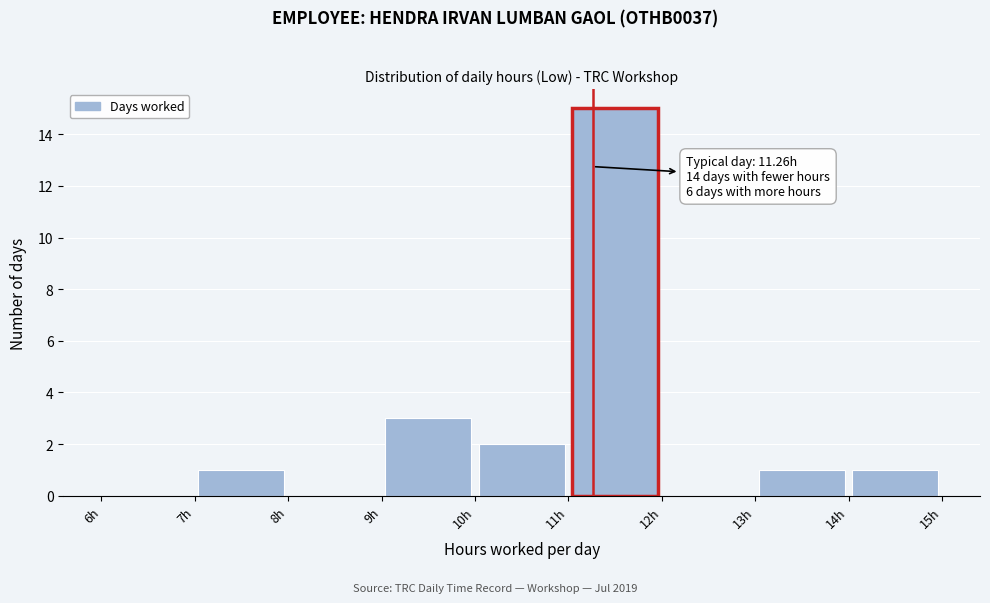

Which range on the x-axis has the tallest bar?

11 to 12